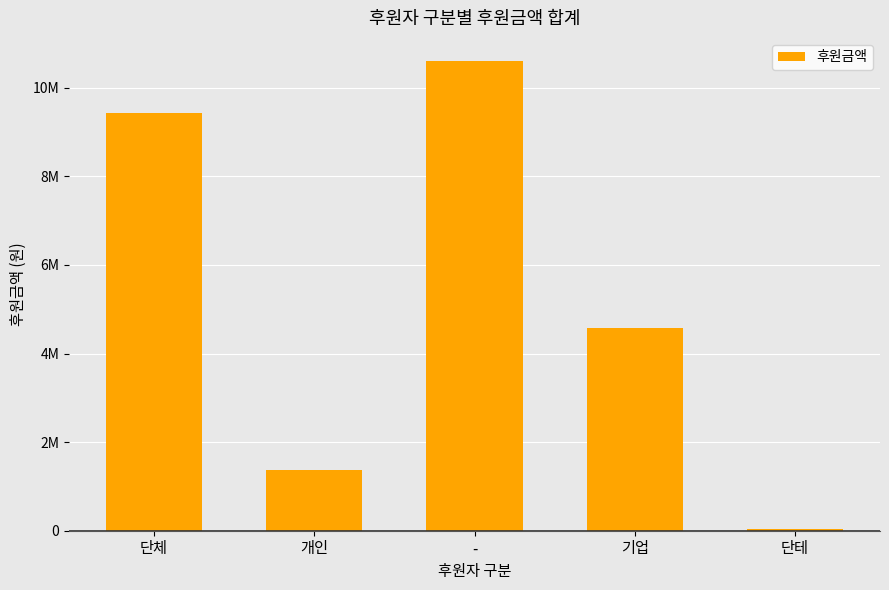

At which label does the data first exceed 4576940?

단체